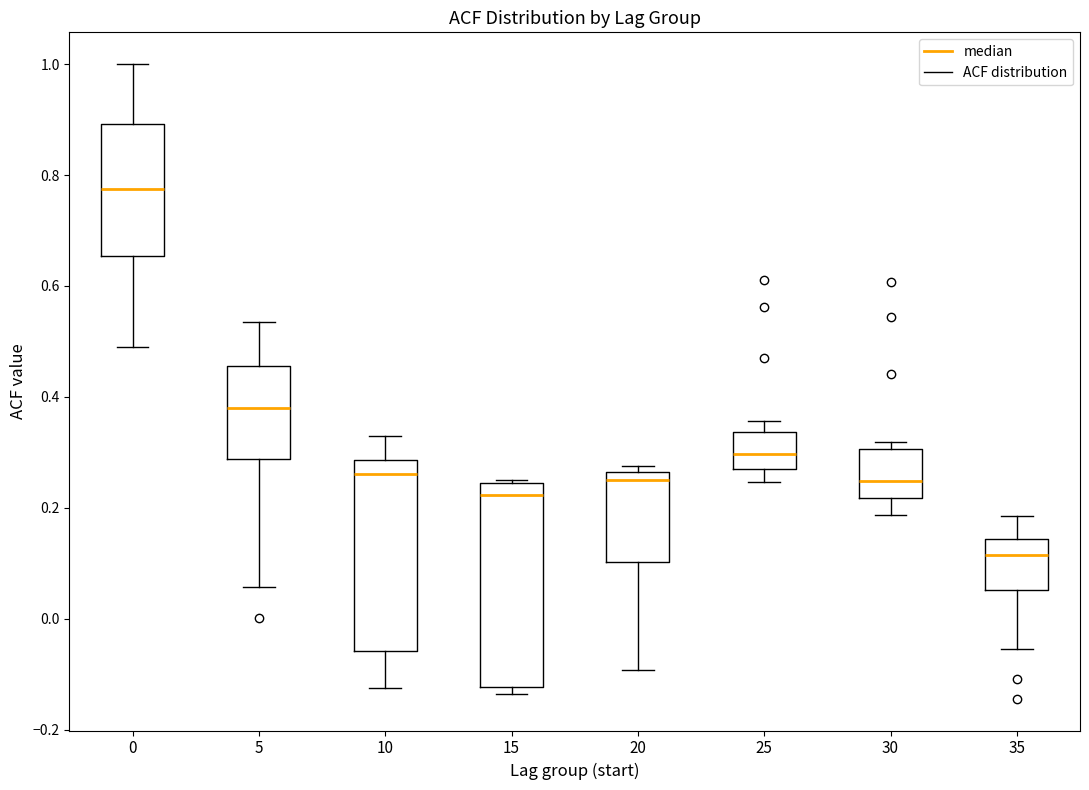

Which box is the tallest, from its lower edge to its upper edge?

15